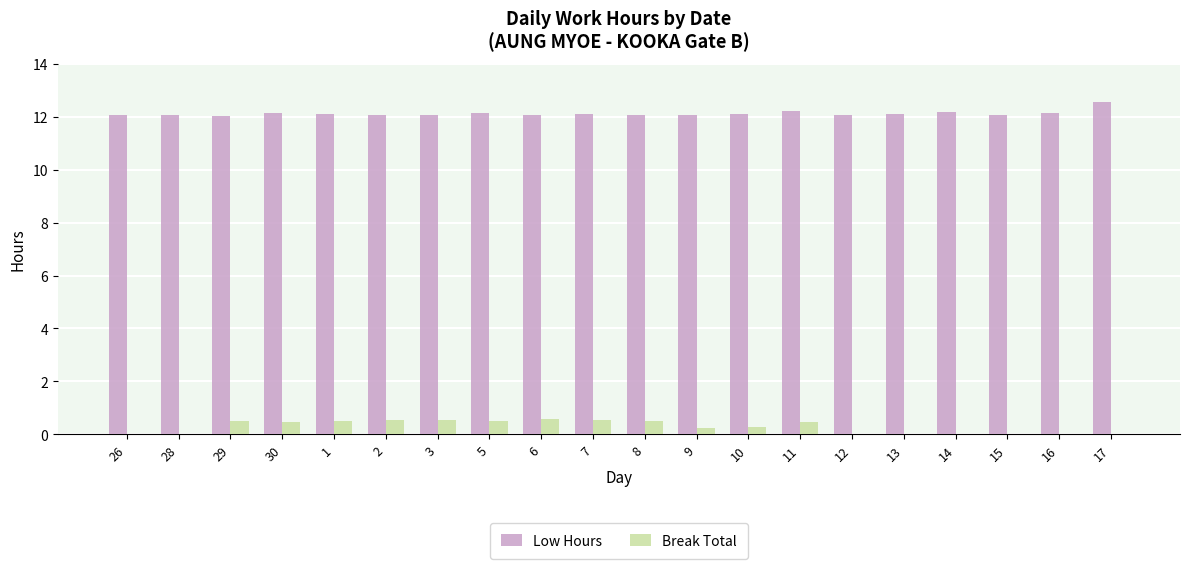

Which series has the largest total across all categories?

Low Hours